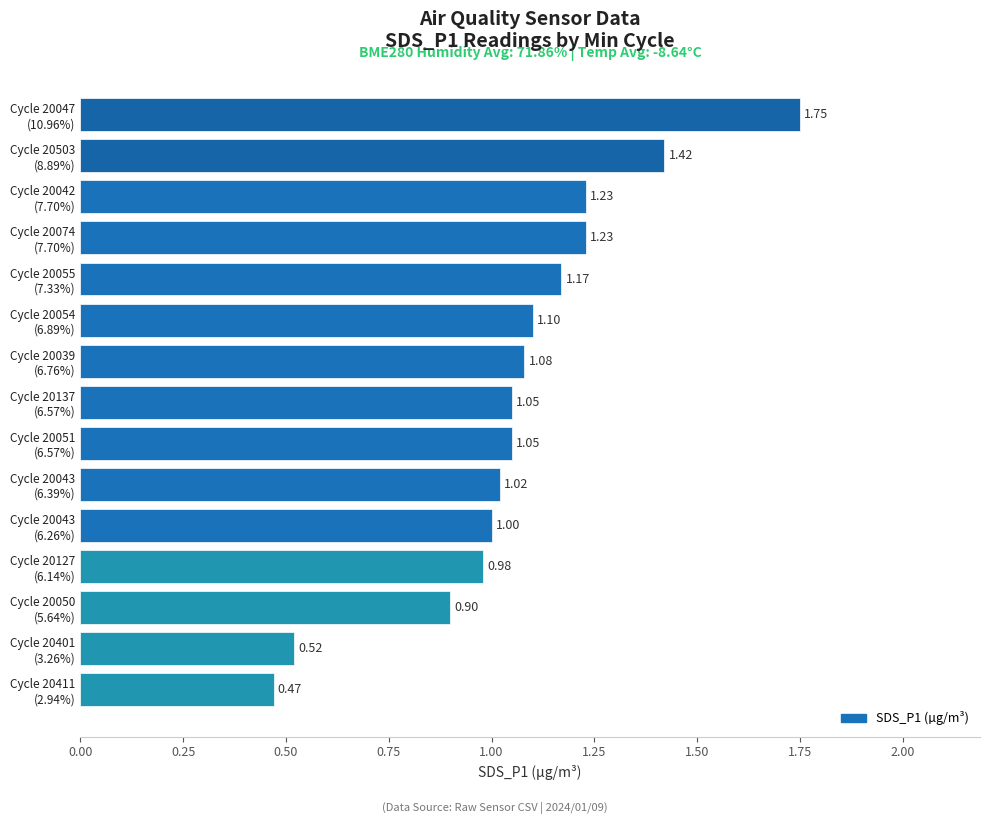

What is the average value?

1.1